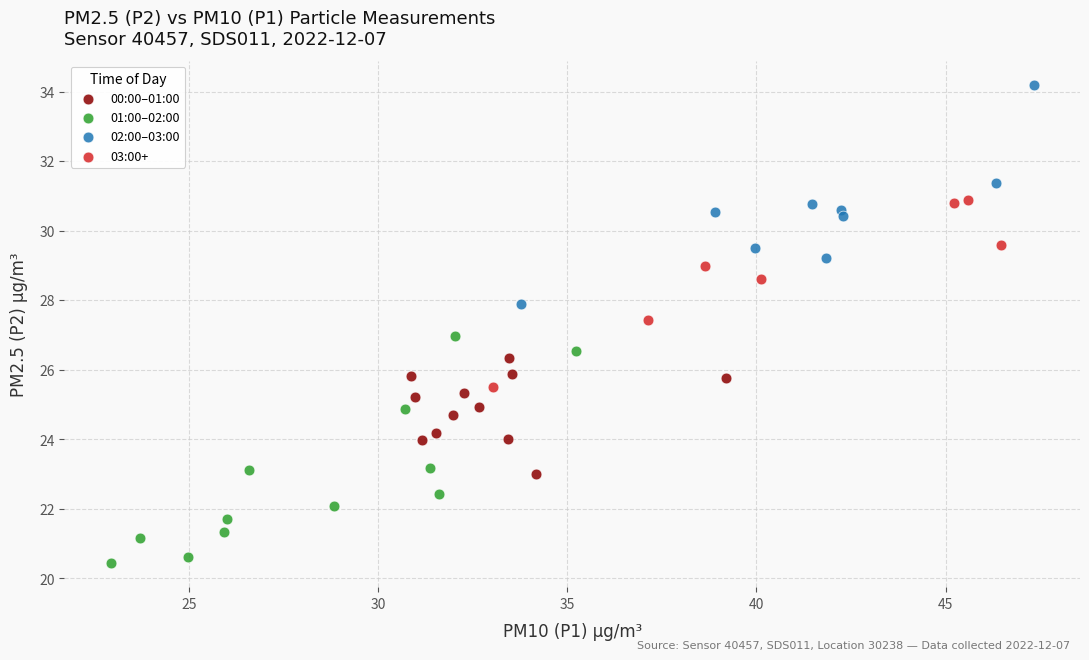

Which series reaches the minimum Y coordinate?

01:00–02:00